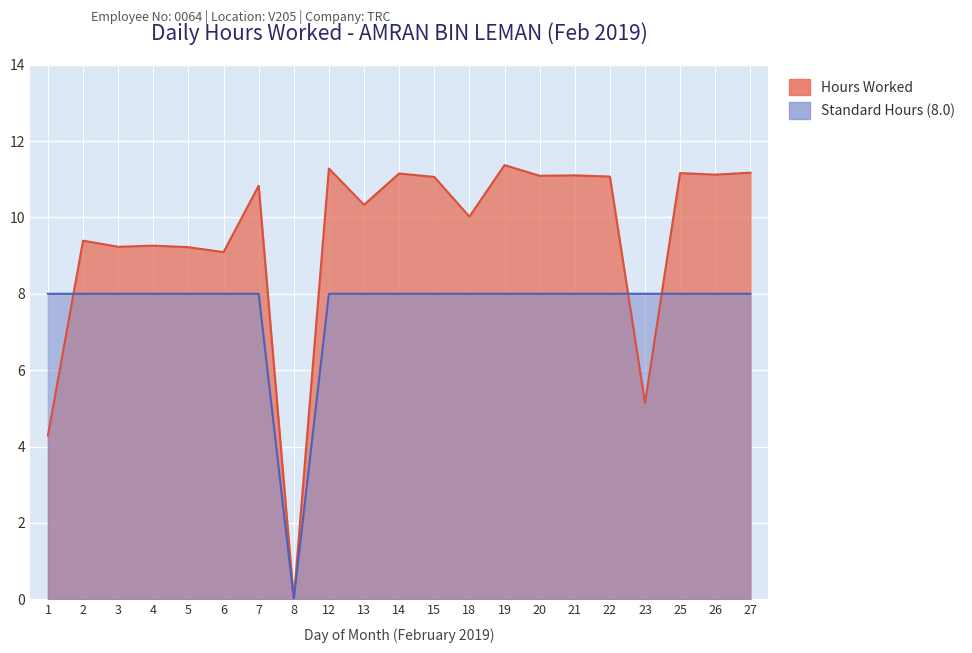

List the series in order of their peak value, lowest first.

Baseline, Hours Worked